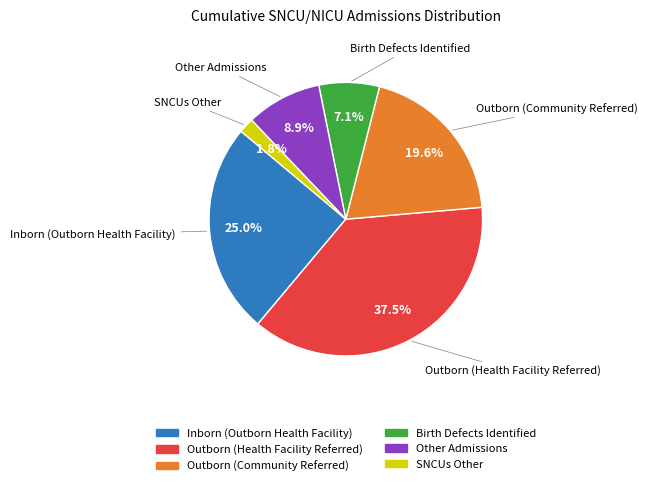

True or false: Birth Defects Identified accounts for 20% of the total.

False